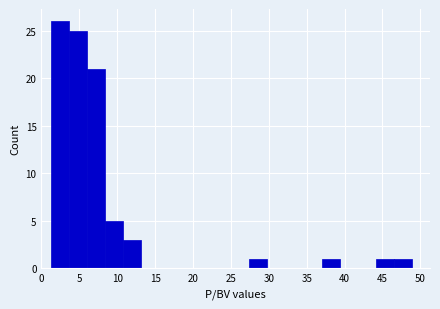

Reading left to right, list every bar in this chart as the range it spans on the x-axis followed by its height. Neither the bar edges nor the heights are printed on the chart, so give them approximately, as read against the axes.

1.0 to 3.5: 26
3.5 to 6.0: 25
6.0 to 8.5: 21
8.5 to 10.5: 5
10.5 to 13.0: 3
13.0 to 15.5: 0
15.5 to 18.0: 0
18.0 to 20.5: 0
20.5 to 22.5: 0
22.5 to 25.0: 0
25.0 to 27.5: 0
27.5 to 30.0: 1
30.0 to 32.0: 0
32.0 to 34.5: 0
34.5 to 37.0: 0
37.0 to 39.5: 1
39.5 to 41.5: 0
41.5 to 44.0: 0
44.0 to 46.5: 1
46.5 to 49.0: 1